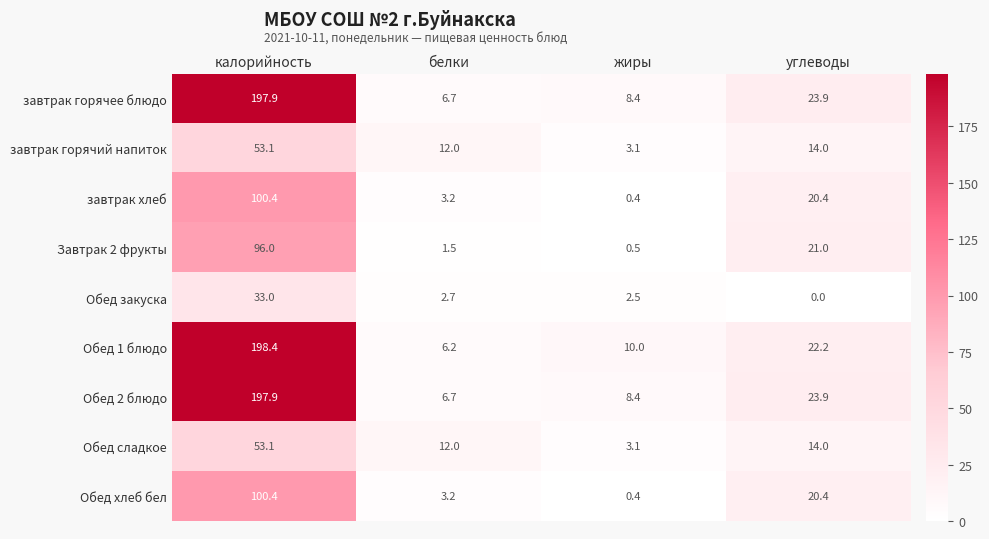

Is the value of завтрак горячий напиток at углеводы greater than the value of завтрак горячее блюдо at углеводы?

No